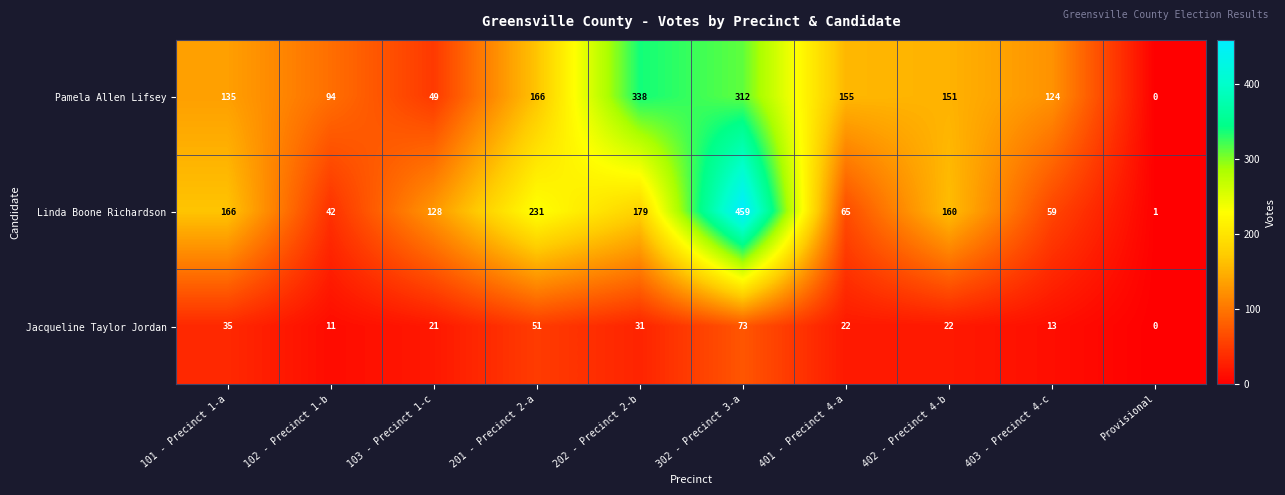

Rank the categories by Pamela Allen Lifsey value from lowest to highest.

Provisional, 103 - Precinct 1-c, 102 - Precinct 1-b, 403 - Precinct 4-c, 101 - Precinct 1-a, 402 - Precinct 4-b, 401 - Precinct 4-a, 201 - Precinct 2-a, 302 - Precinct 3-a, 202 - Precinct 2-b